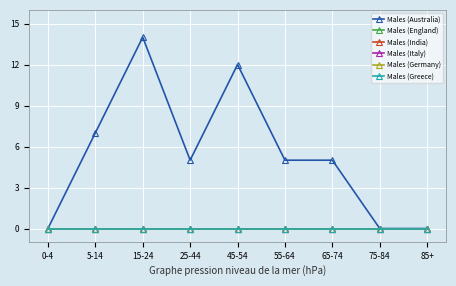

Does the chart have visible grid lines?

Yes